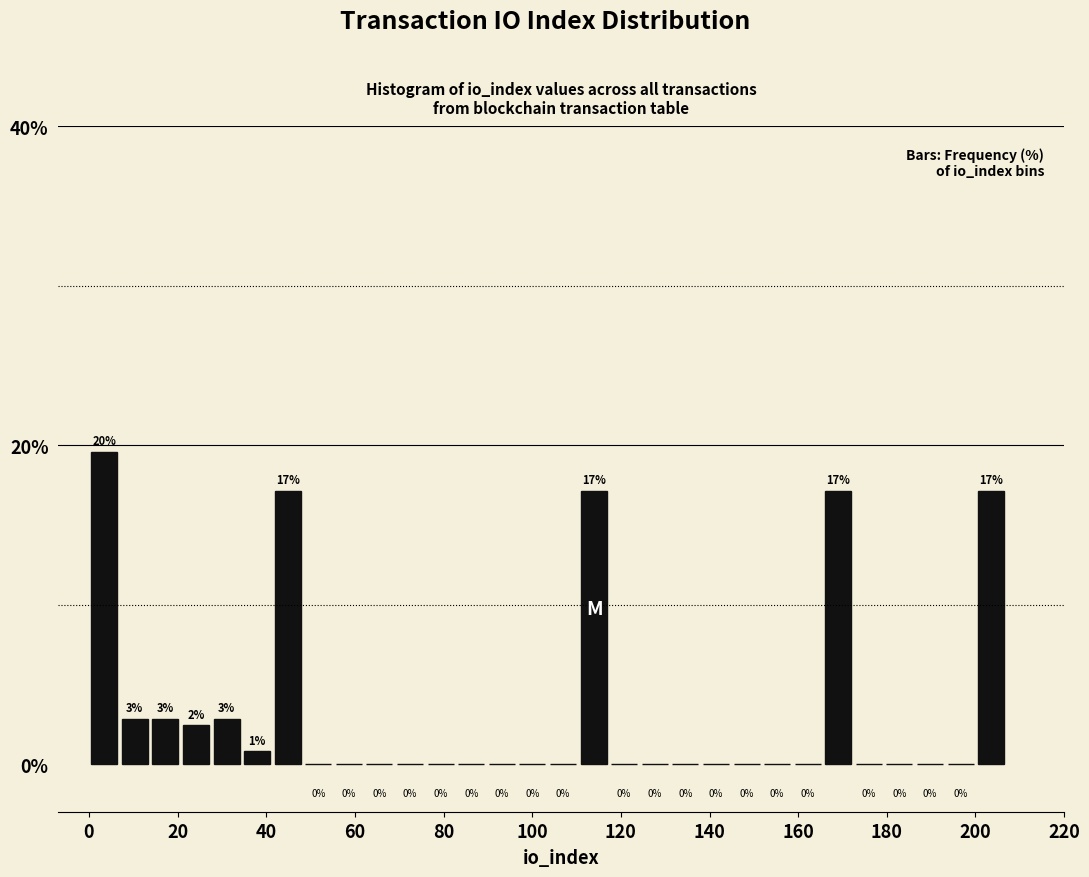

Read against the x-axis, roughly where is the centre of the tallest bar?

4